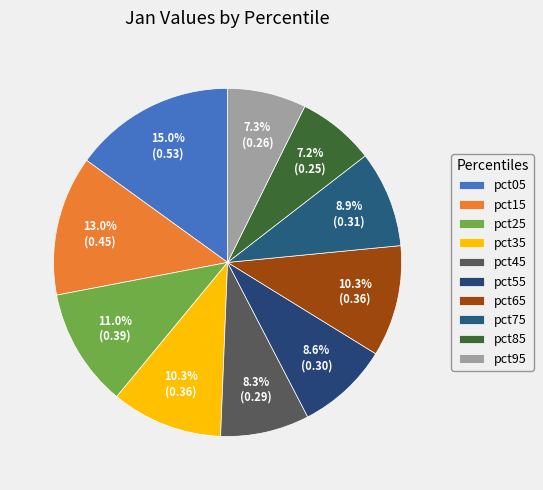

What percentage do pct15 and pct65 together represent?

23.3%